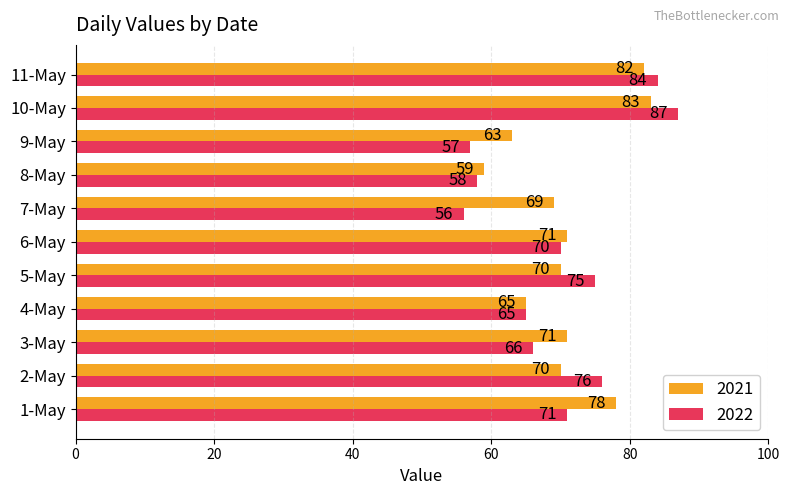

What is the total value across all series at 4-May?

130